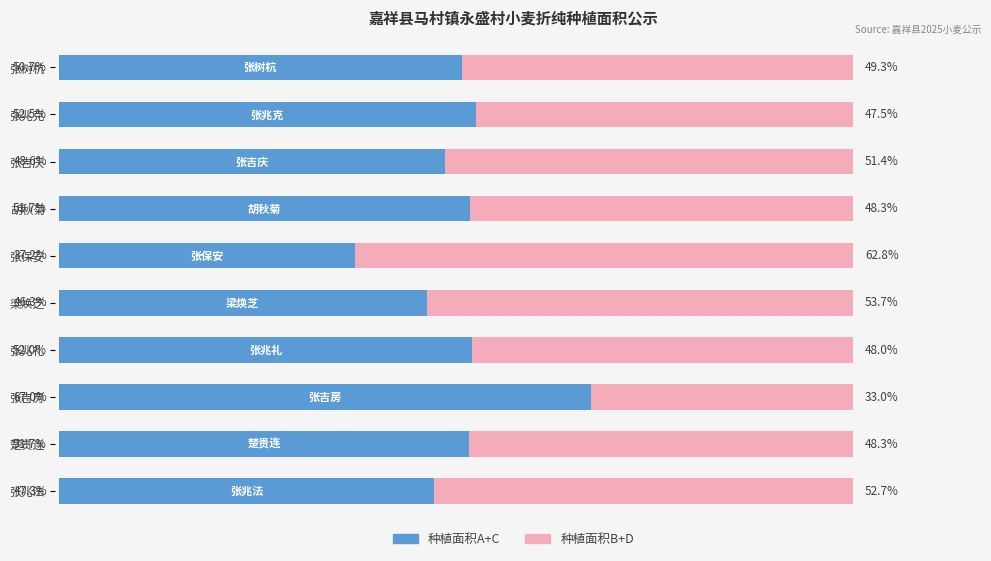

Which category has the highest value in the 种植面积A+C series?

张吉房